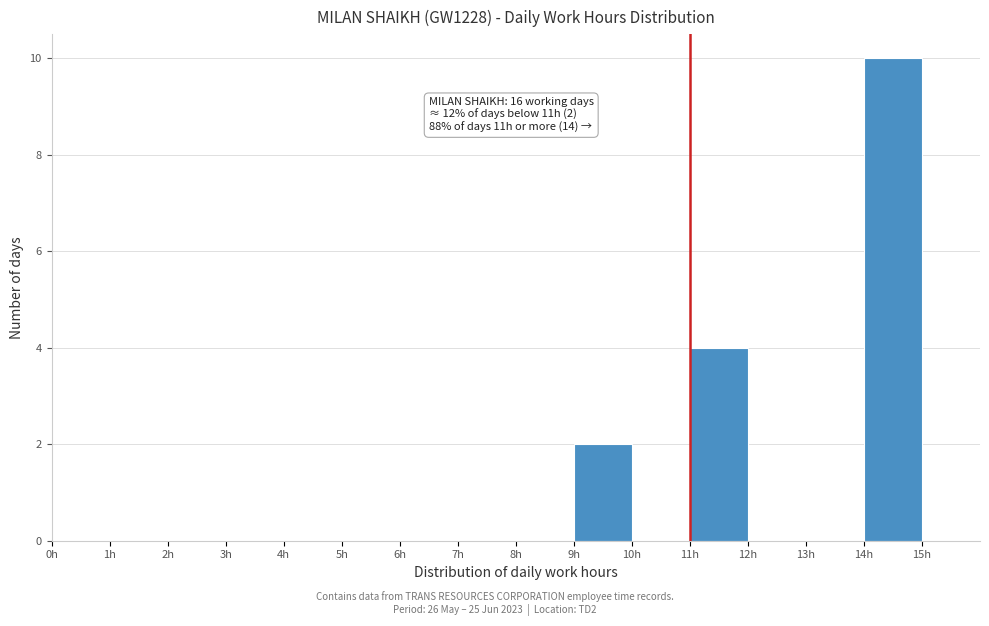

Which range on the x-axis has the tallest bar?

14 to 15